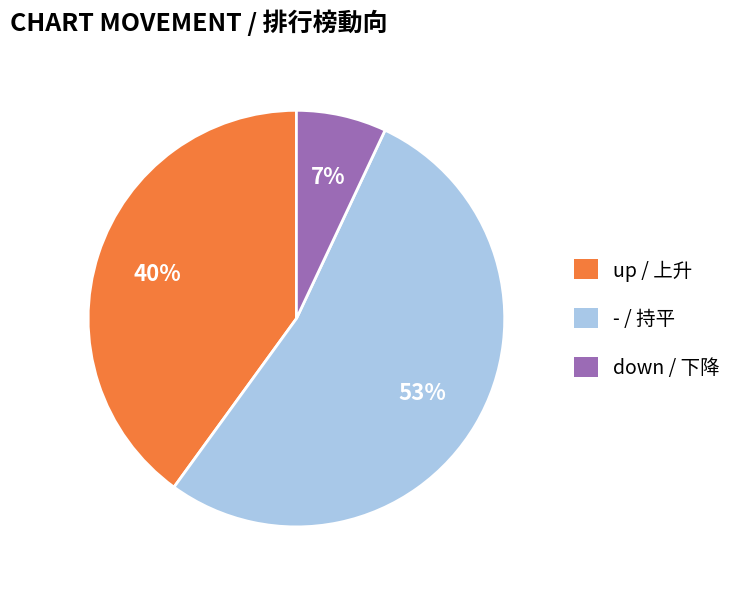

To the nearest percent, what is the difference between the largest and smallest slice percentages?

46%